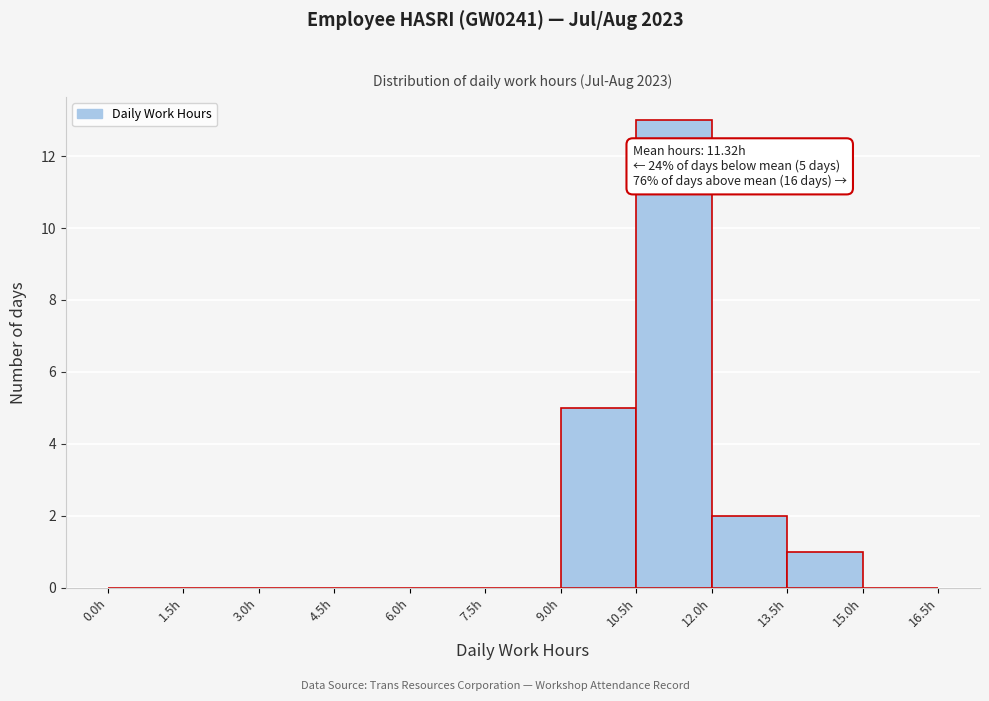

Which range on the x-axis has the tallest bar?

10.5 to 12.0